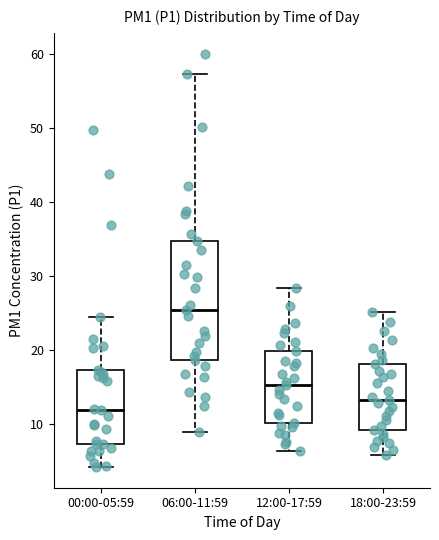

Comparing the boxes themselves (not the whiskers), which one is the tallest?

06:00-11:59